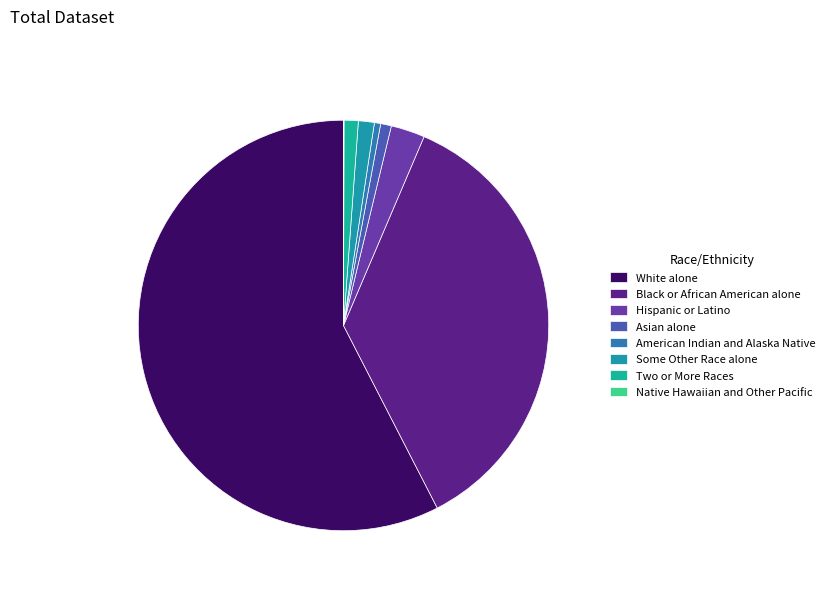

Does White alone represent more than half of the total?

Yes